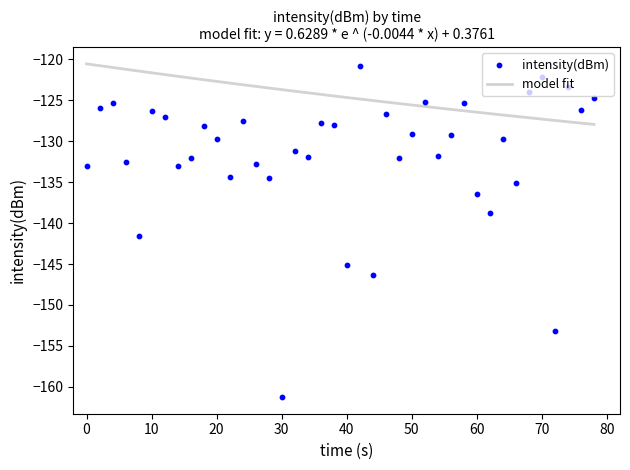

What is the maximum value for model fit?

-120.5